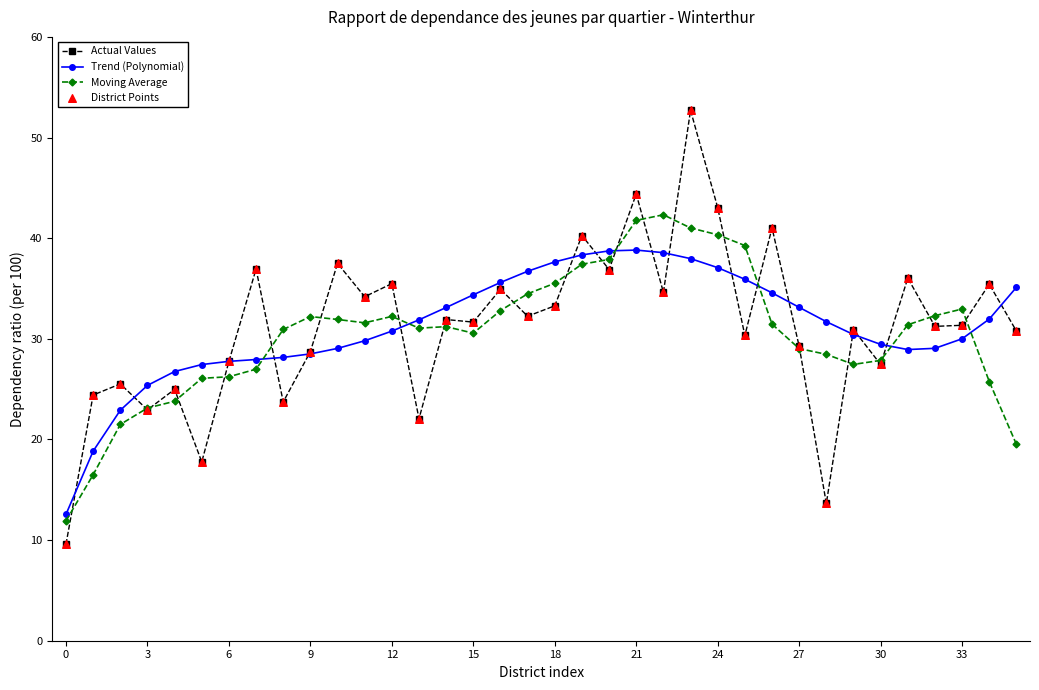

Which series has the widest spread of values?

Actual Values